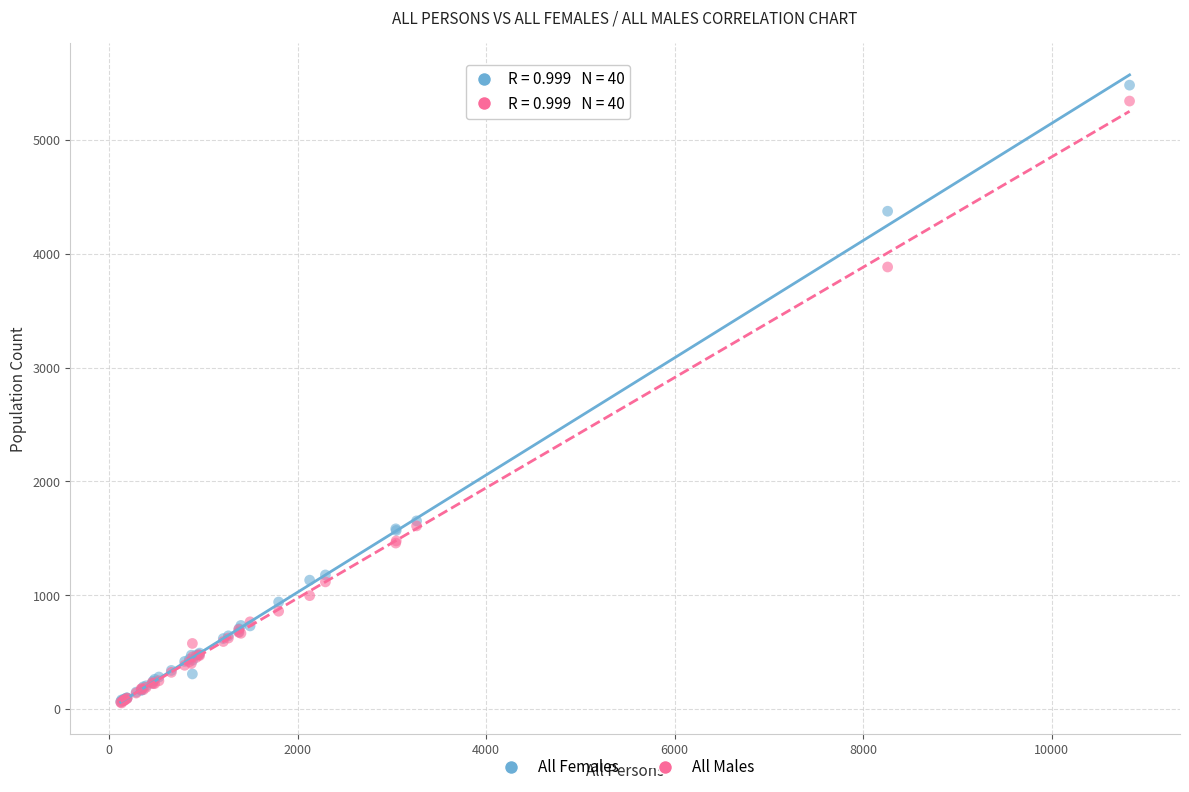

What are all the series names shown in the legend?

All Females, All Males